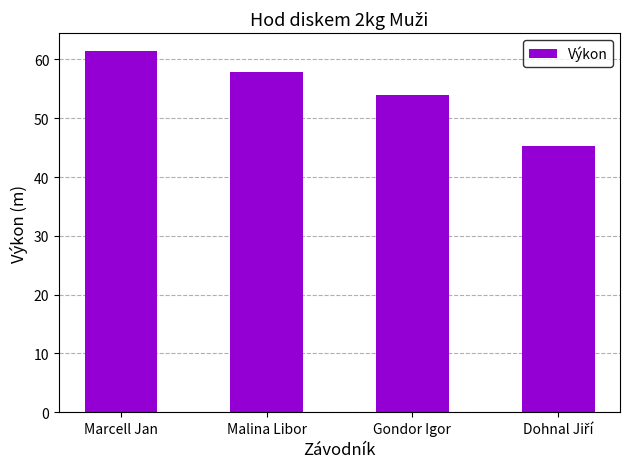

What is the label of the 2nd bar from the right?

Gondor Igor